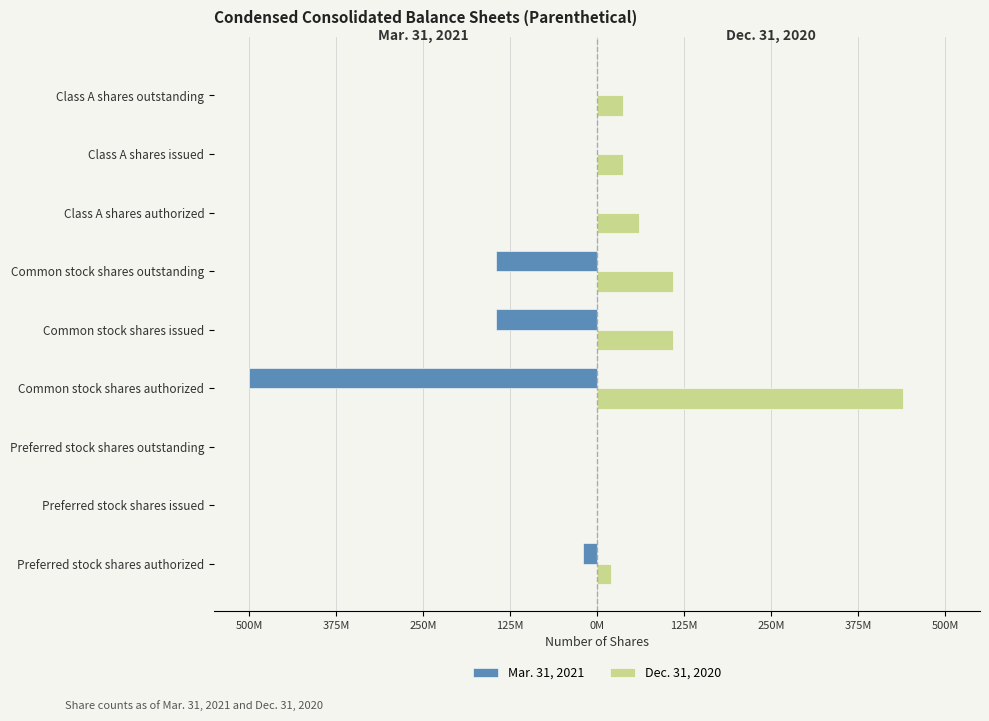

What are all the series names shown in the legend?

Mar. 31, 2021, Dec. 31, 2020